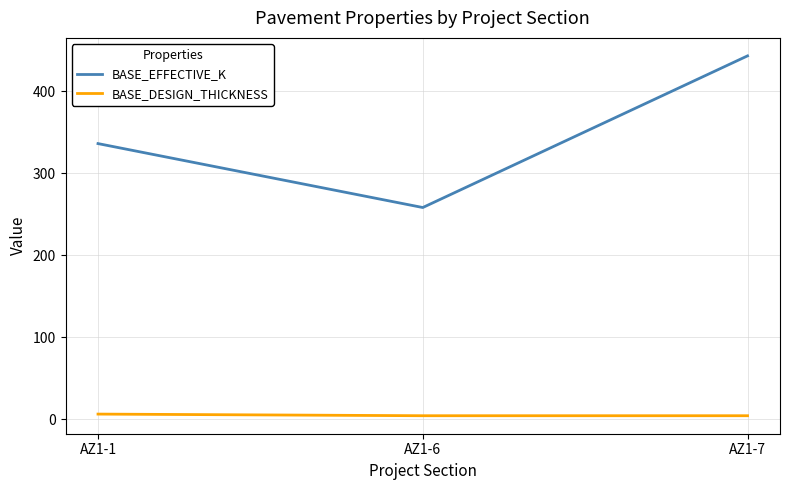

What is the approximate value of BASE_EFFECTIVE_K at AZ1-6, to the nearest 5?

260